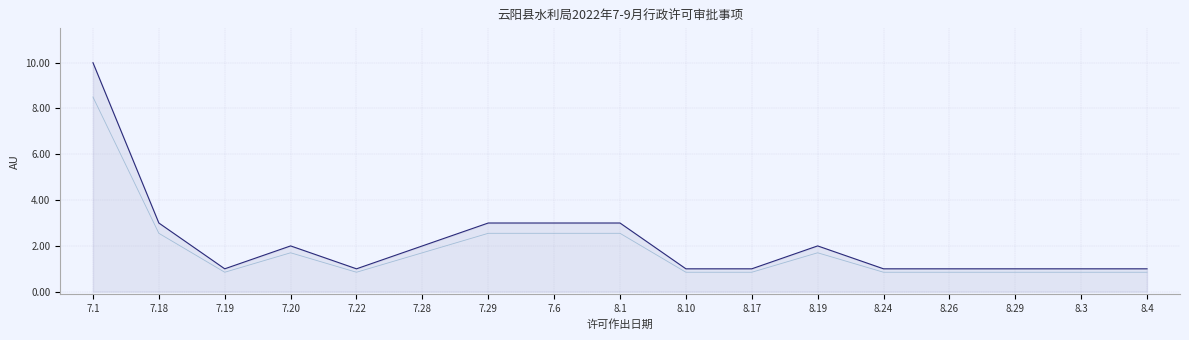

How many points are higher than both their immediate neighbors (excluding endpoints)?

2